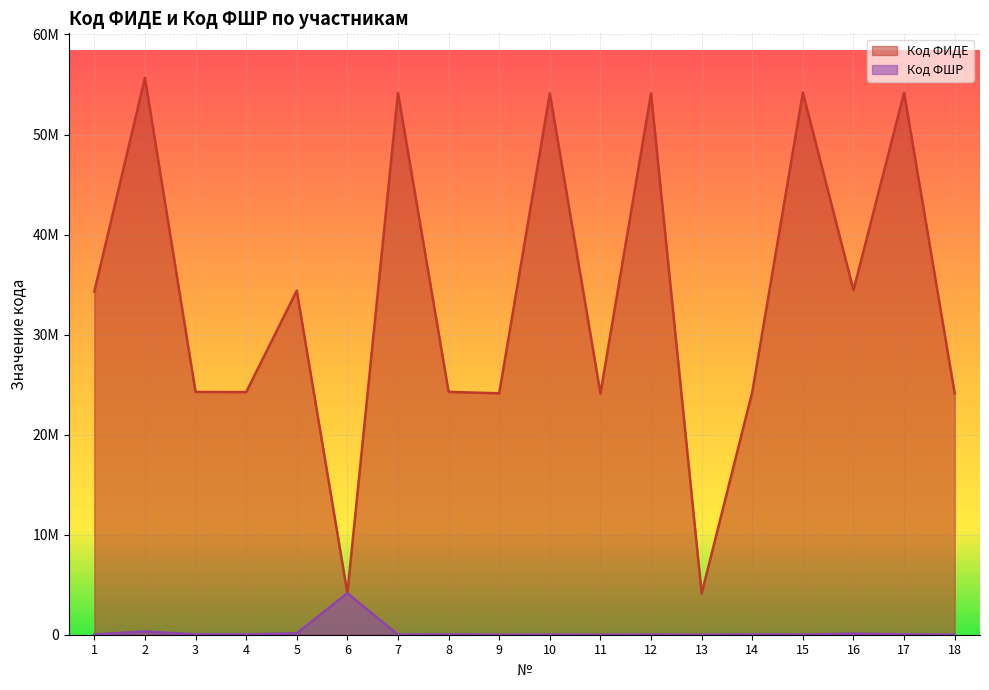

Reading left to right, extract all data points from this chart.

Код ФИДЕ: 34308660	55660681	24262820	24253375	34394192	4153278	54157749	24274356	24128511	54114861	24113441	54108500	4123425	24263028	54196566	34445609	54176271	24113441
Код ФШР: 31385	330040	33478	32646	138092	4153278	6377	35704	1072	13313	2395	16015	808	33149	13866	109102	33834	2395